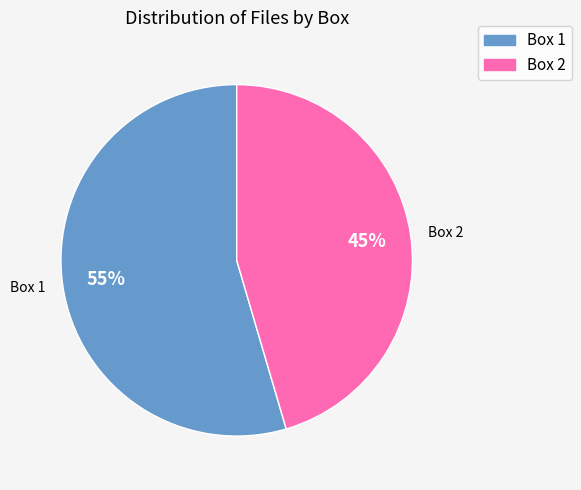

Count the number of slices in the pie.

2